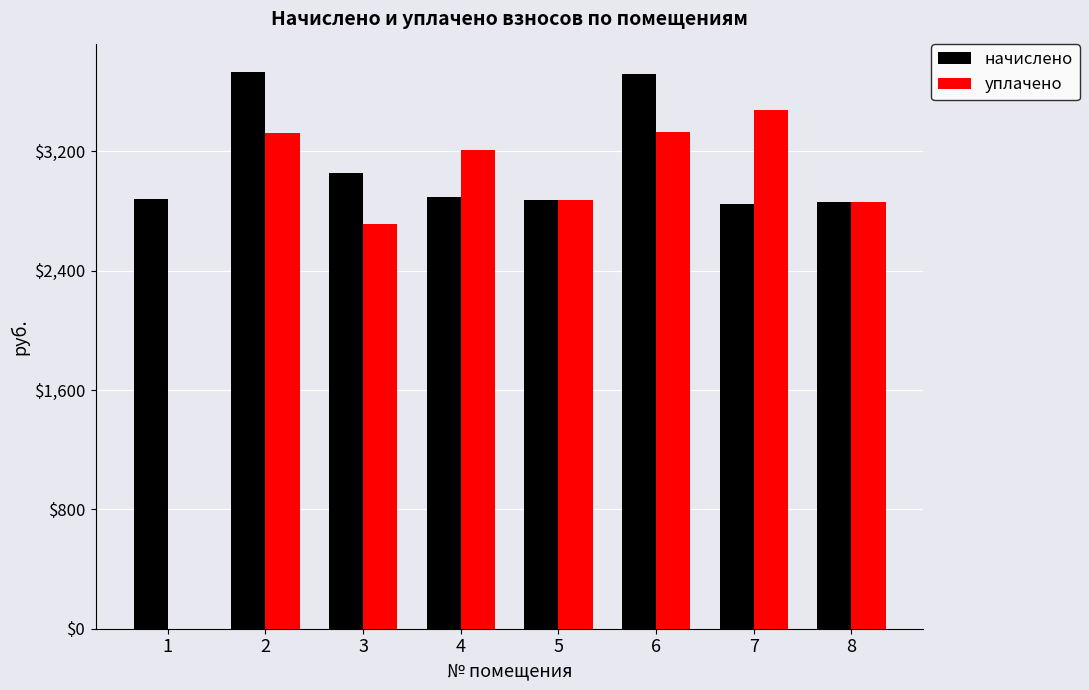

Is the value of начислено at 1 greater than the value of уплачено at 3?

Yes